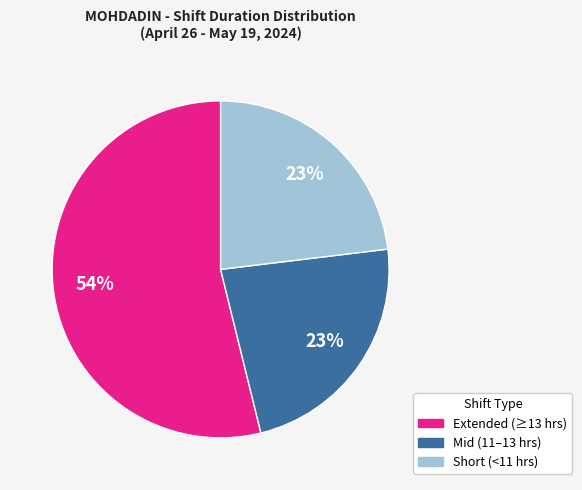

Is there a majority slice in this chart?

Yes